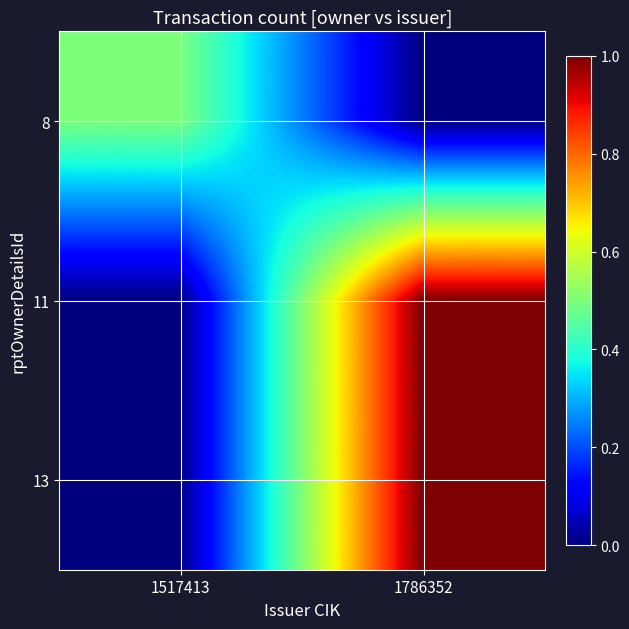

How many data points does each series have?

2